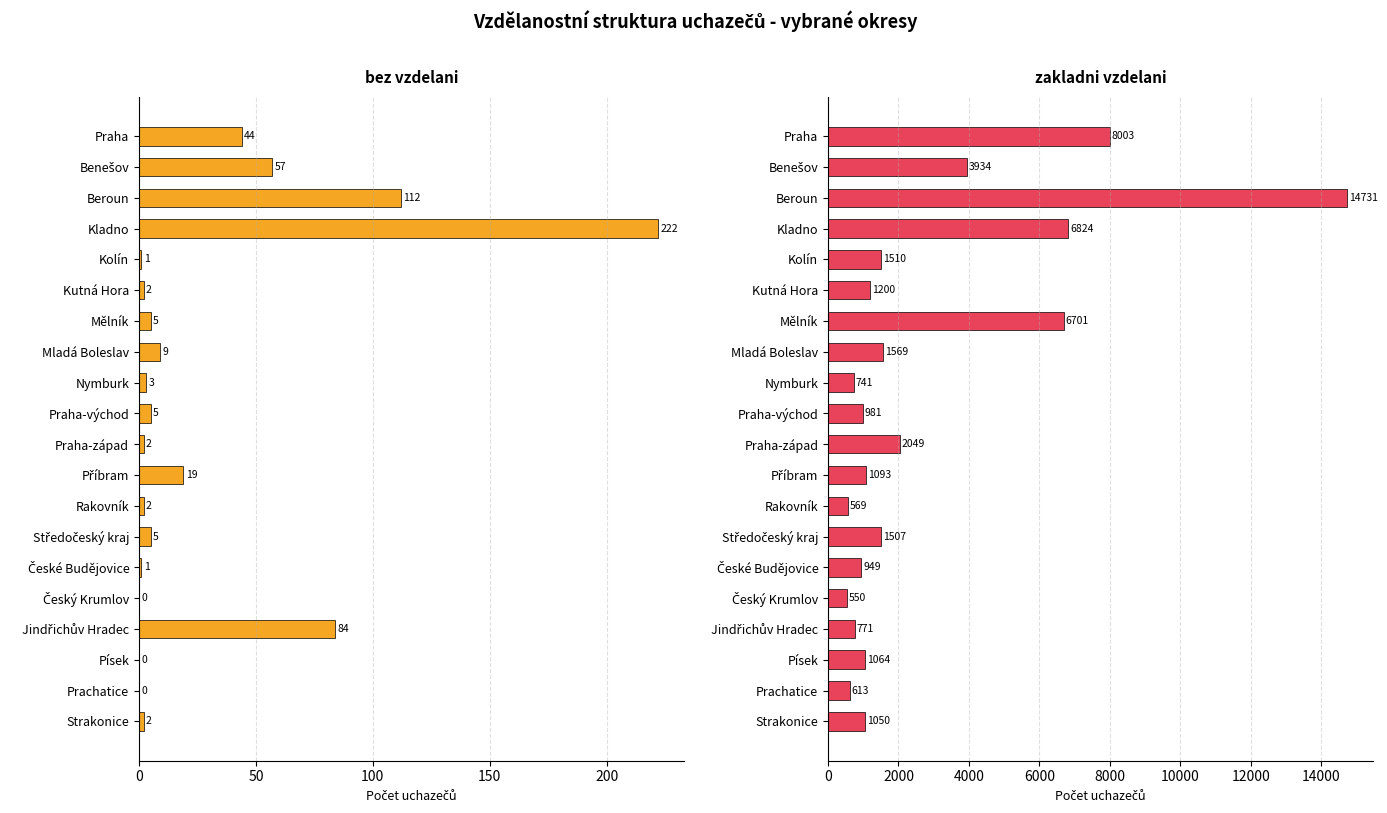

What are all the series names shown in the legend?

bez vzdelani, zakladni vzdelani